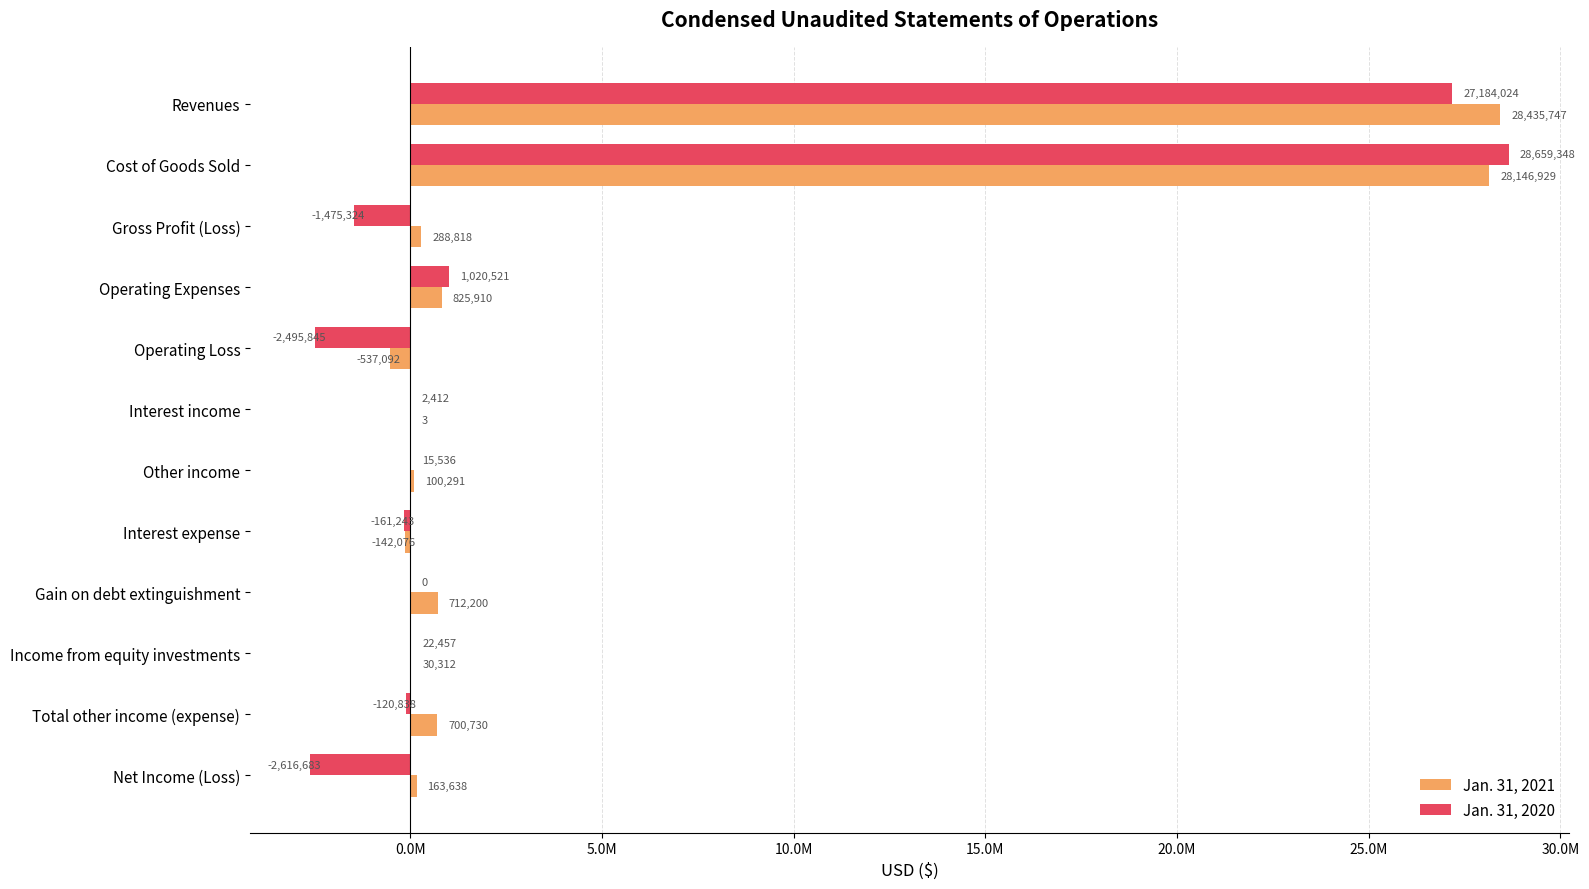

Are the bars horizontal?

Yes